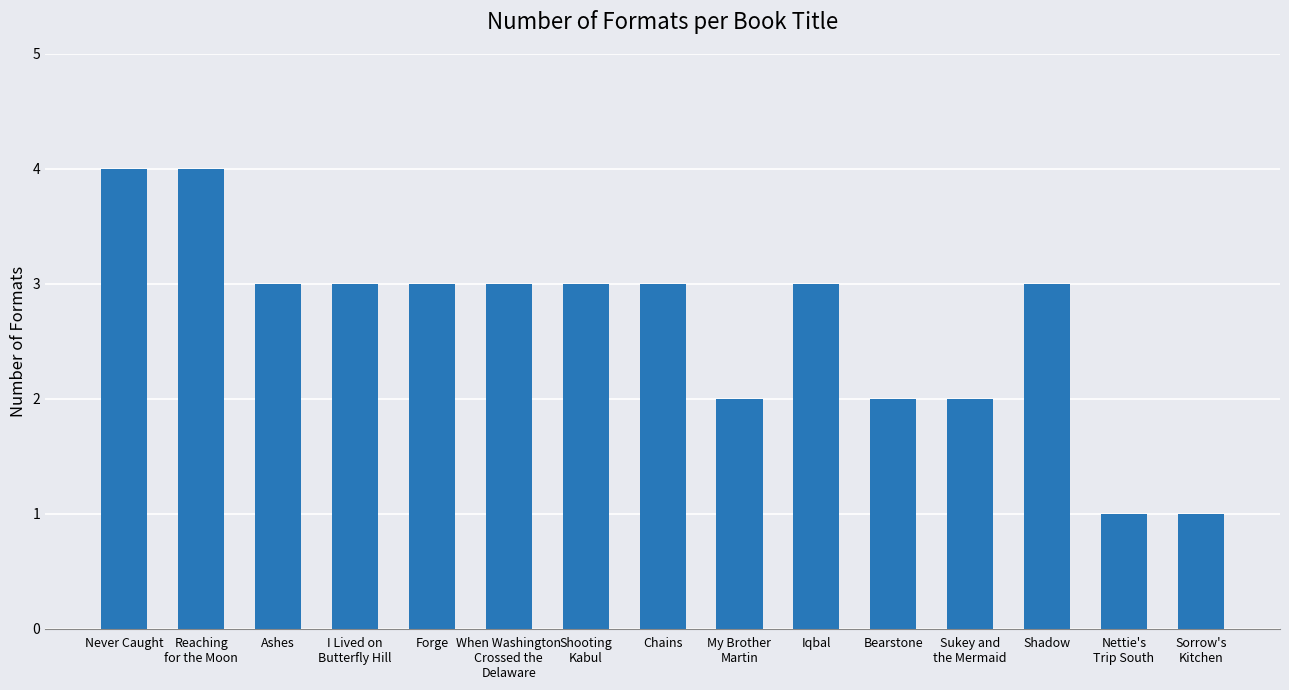

What is the label of the 8th bar from the right?

Chains